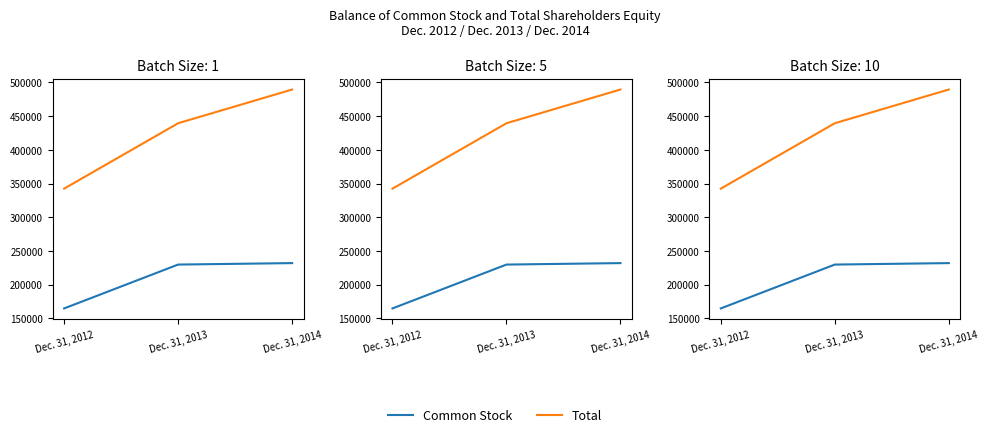

Which series has the largest total across all categories?

Total